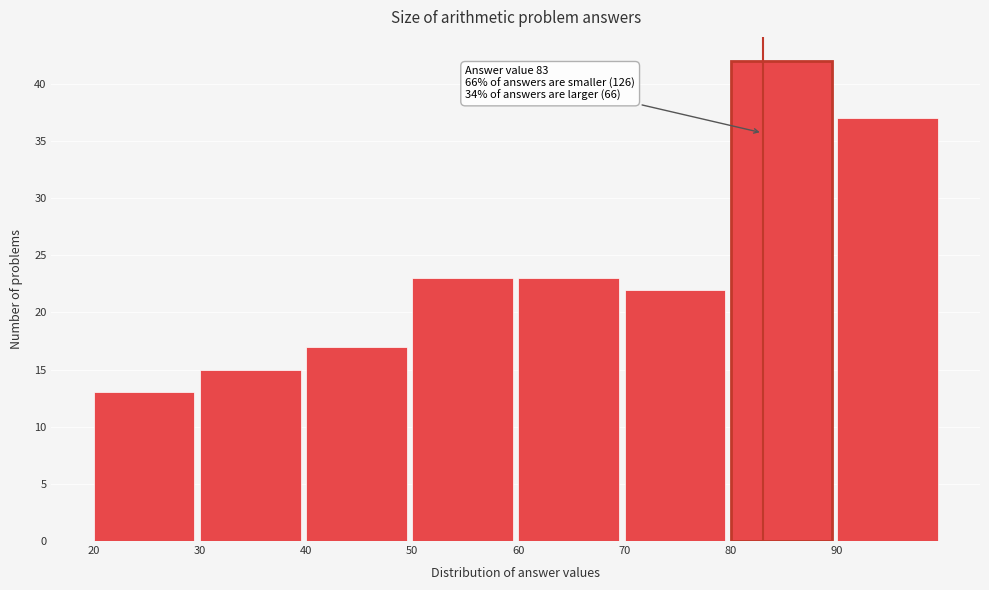

Which range on the x-axis has the tallest bar?

80 to 90